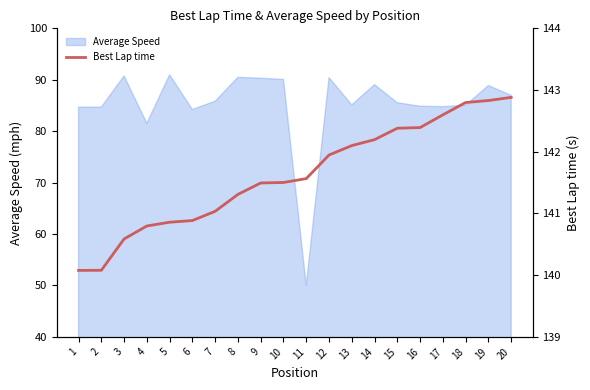

What is the lowest value of the Average Speed series?

50.0